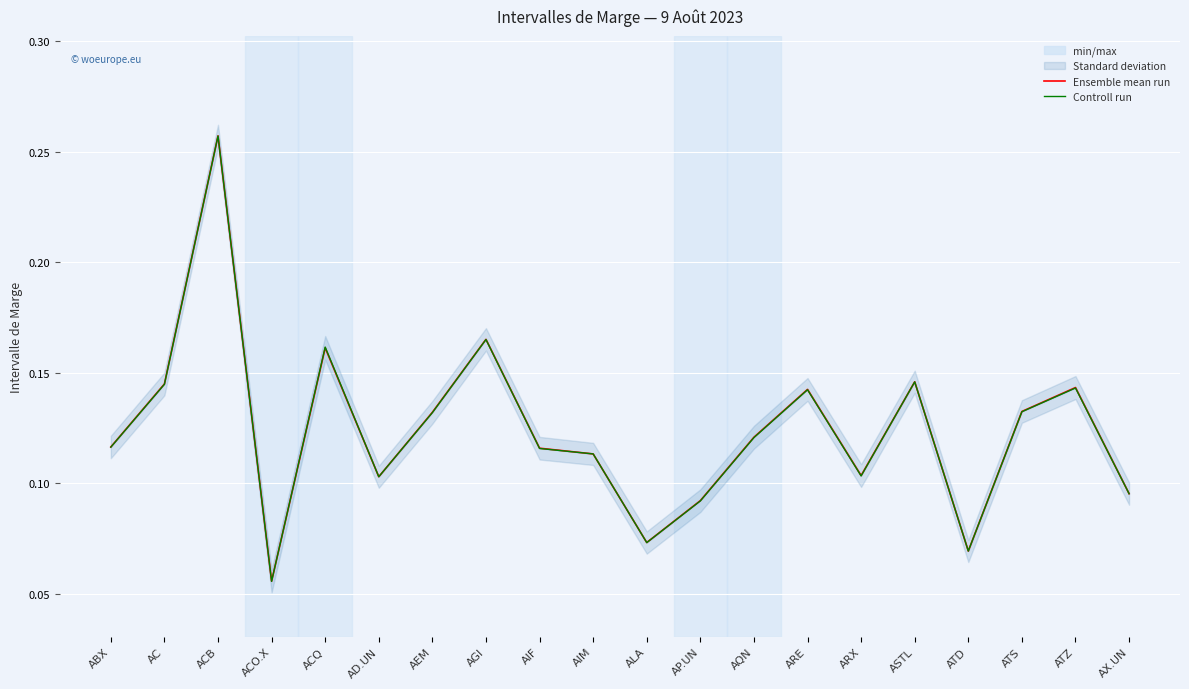

How many intersections are there between Ensemble mean run and Controll run?

4